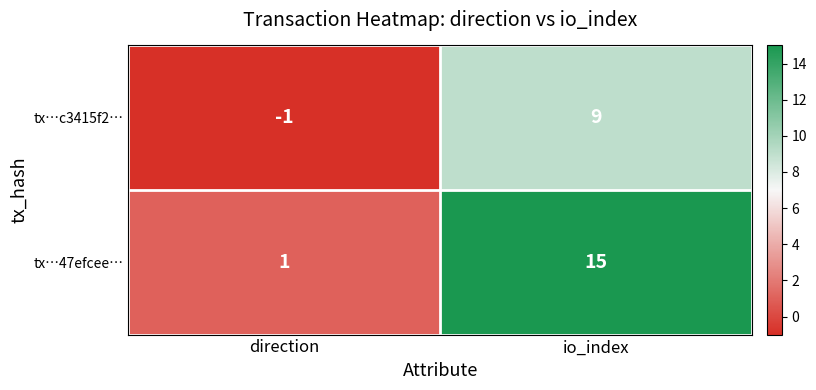

Read the tx…c3415f2… value at io_index.

9